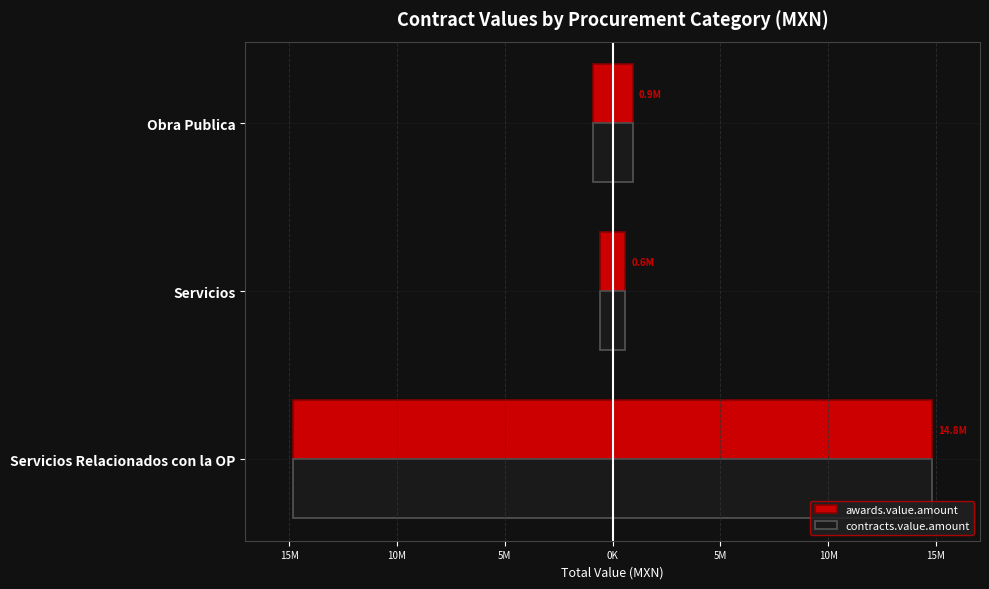

The value of awards.value.amount at Obra Publica is 926300.0. True or false?

True